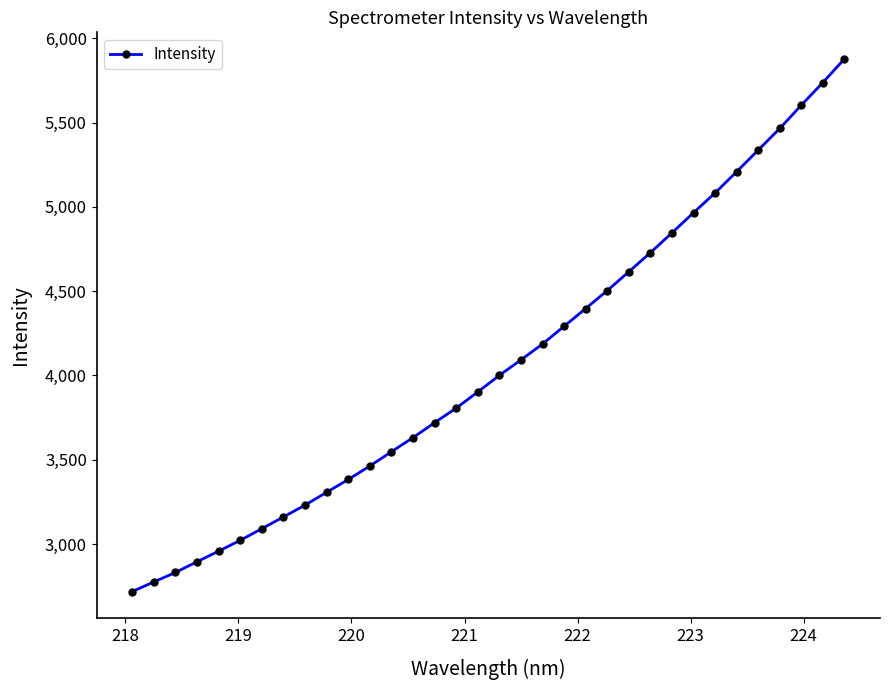

What is the maximum value shown in the chart?

5876.9